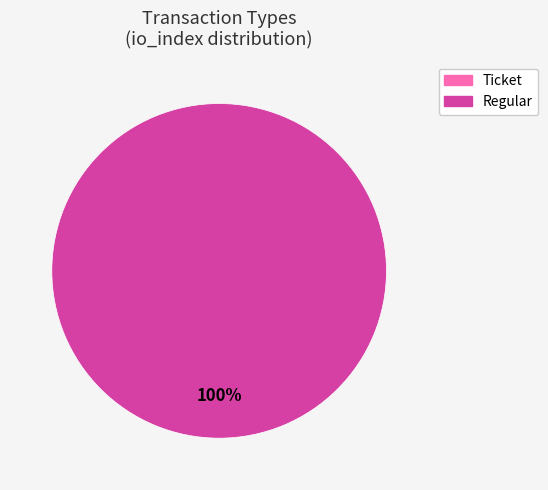

Do Ticket and Regular together represent more than half of the pie?

Yes